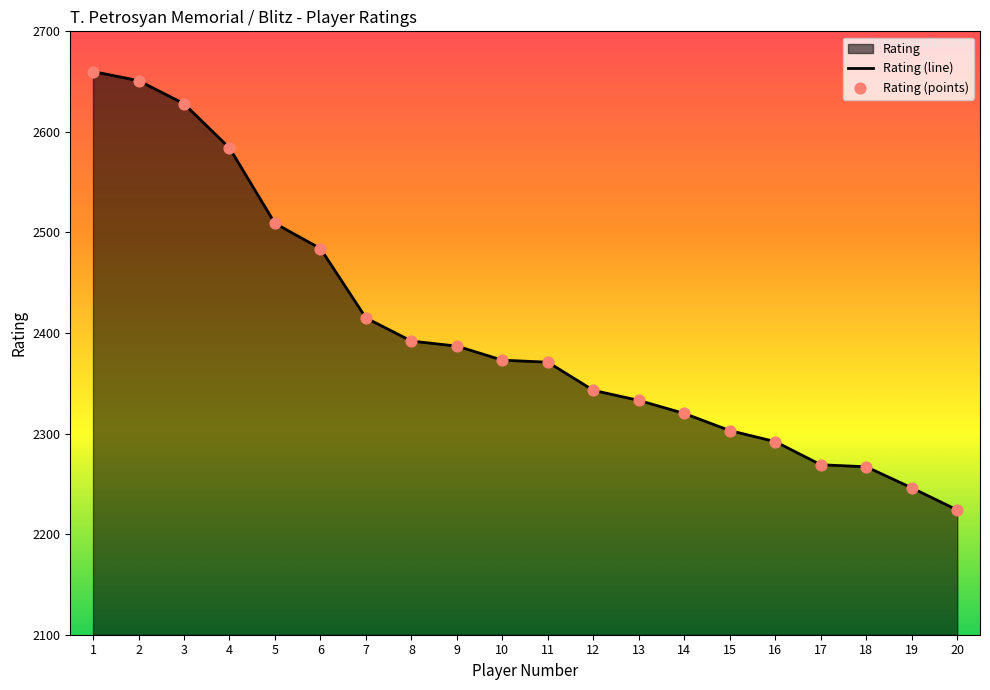

What is the ratio of the value at 4 to the value at 20?

1.2